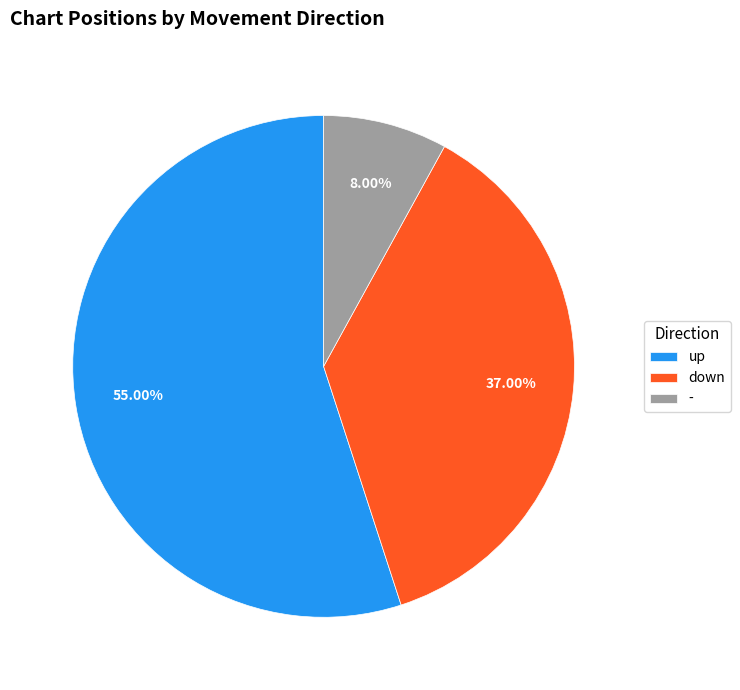

True or false: up accounts for 55% of the total.

True